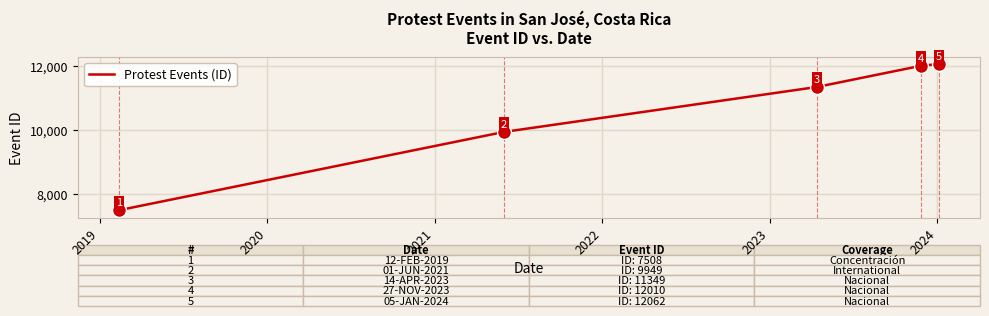

What is the greatest value displayed?

12062